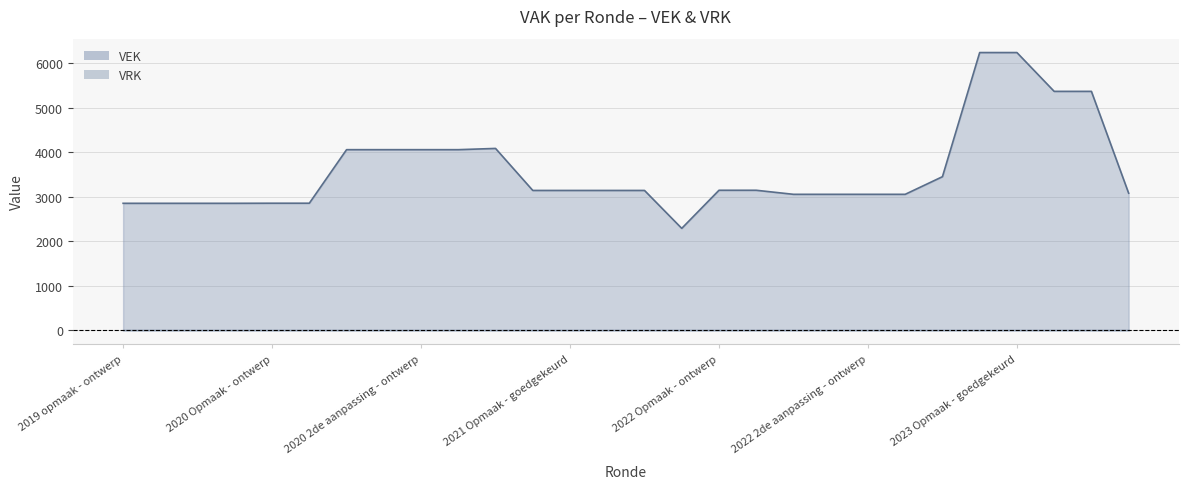

How many interior local peaks (higher than both neighbors) does the data have?

1